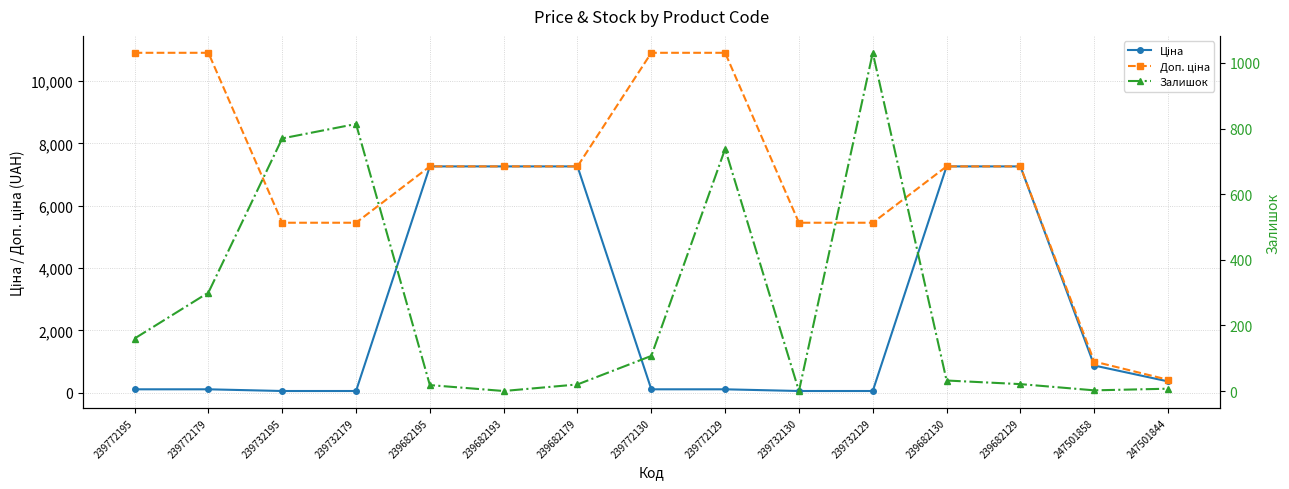

What is the label of the 8th point from the left?

239772130